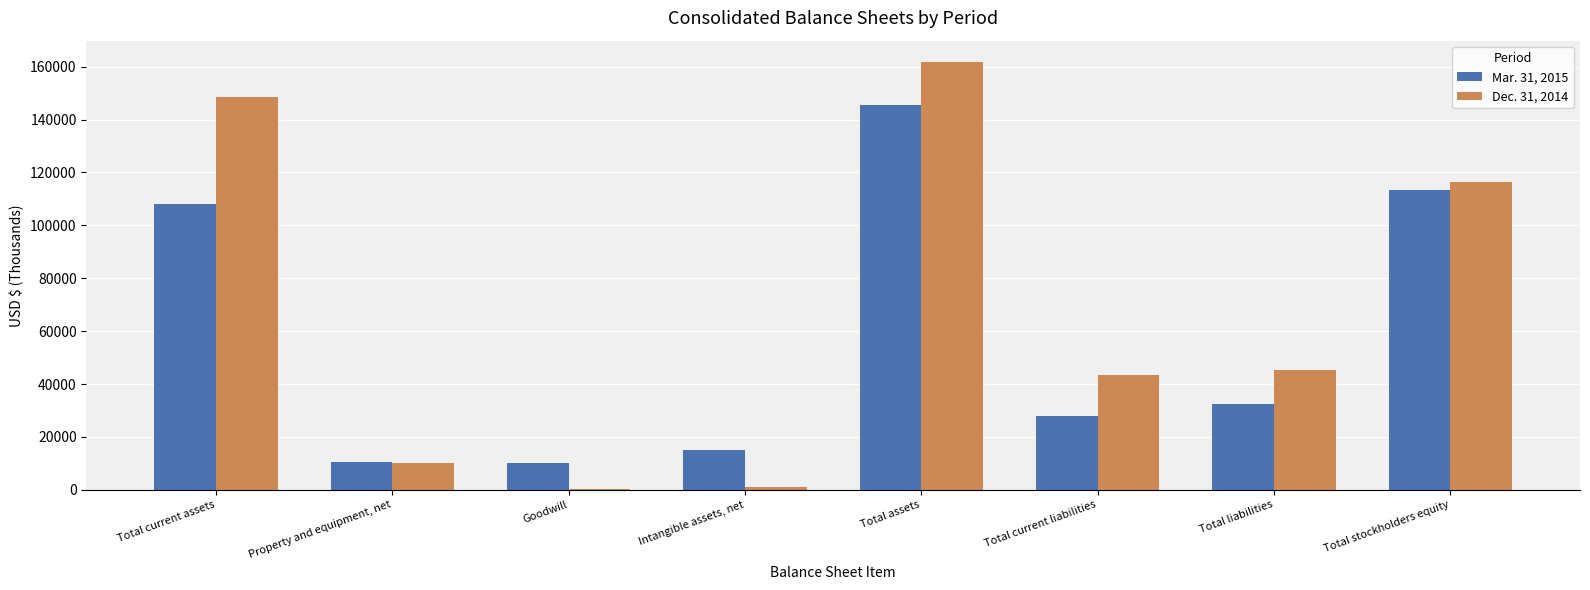

At which category is the sum across all series the highest?

Total assets